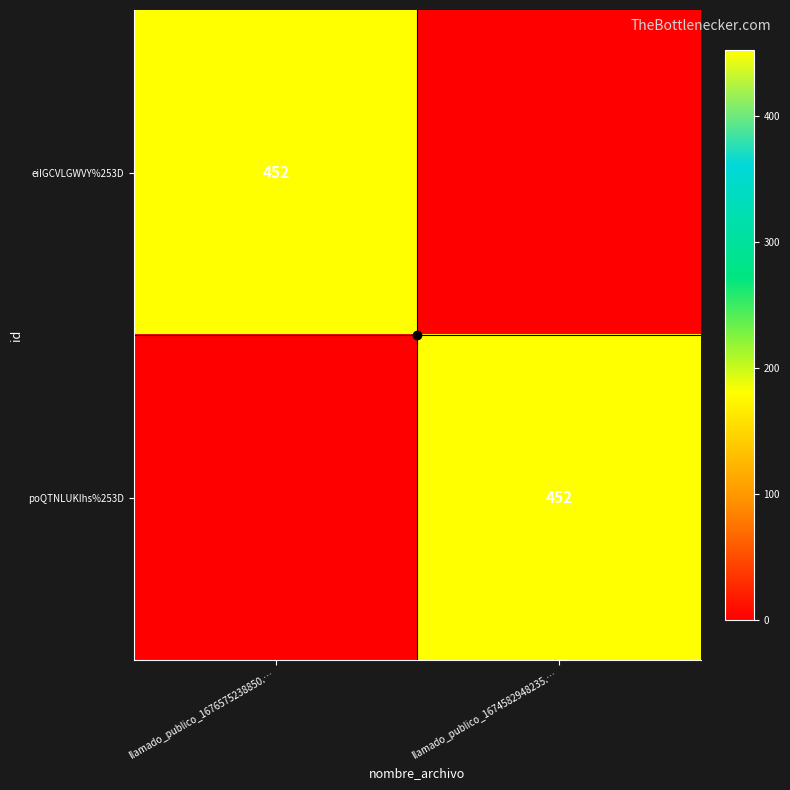

What is the difference between the highest and lowest values at llamado_publico_1676575238850.…?

452